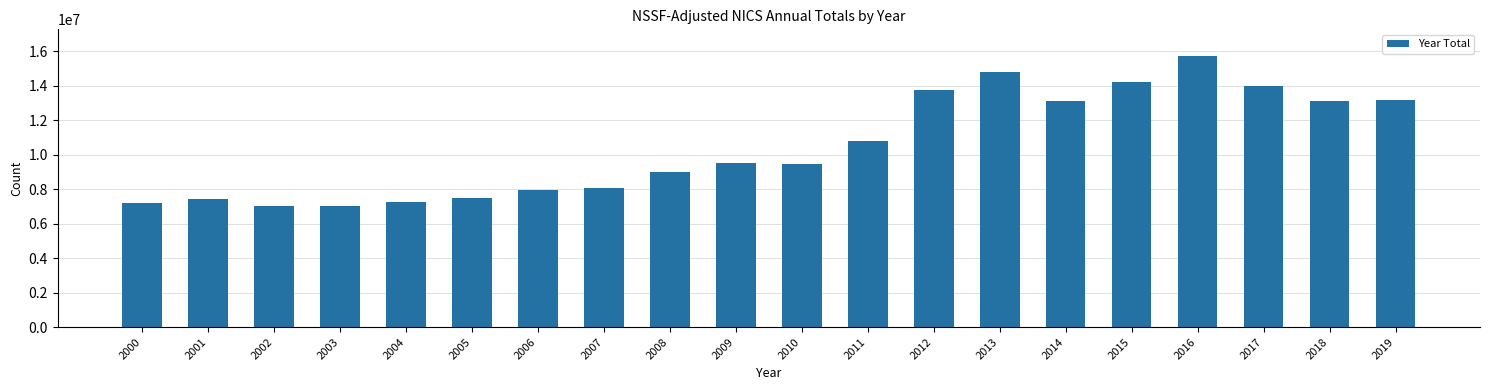

How many values are below 9534131?

10